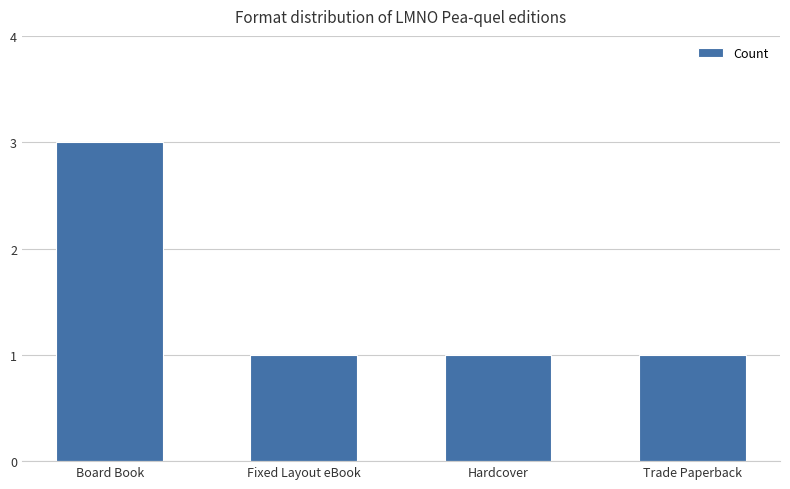

What is the maximum value shown in the chart?

3